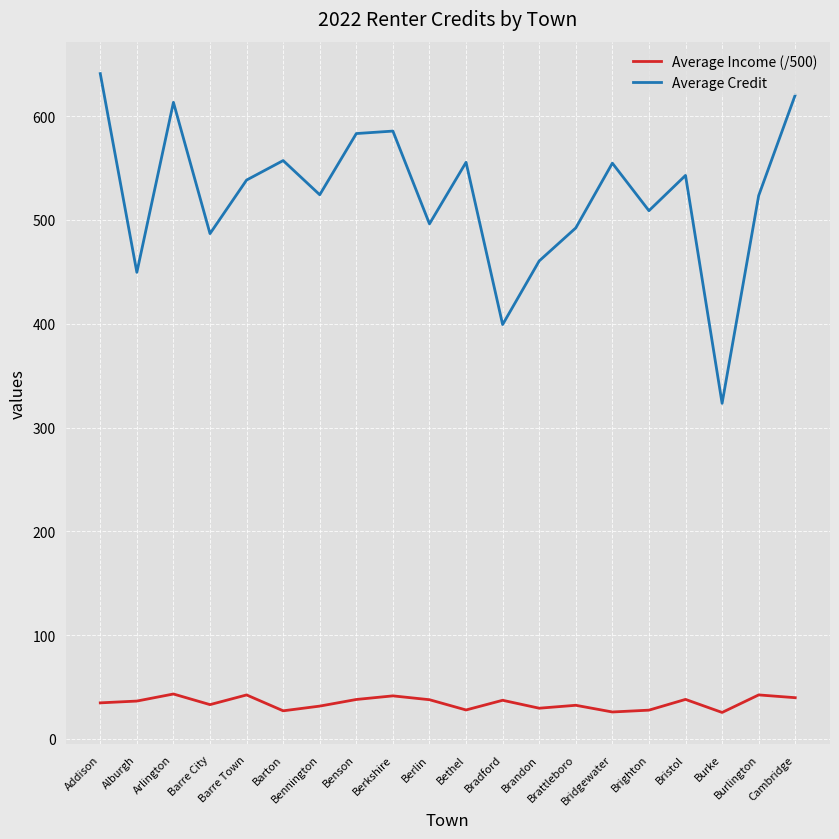

The value of Average Income (/500) at Bradford is 37.2. True or false?

True